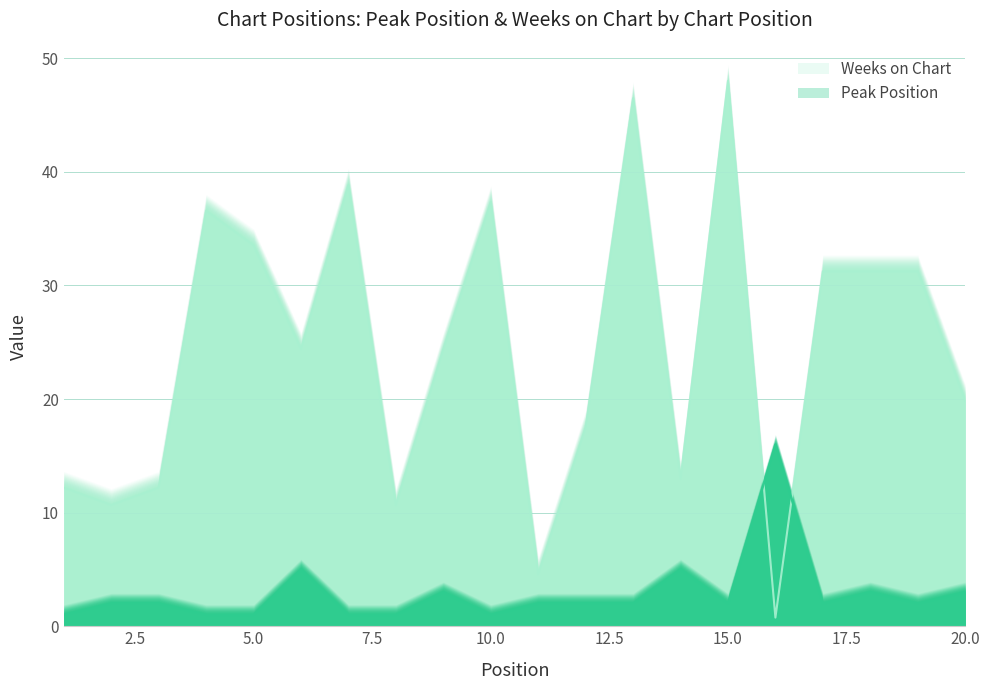

How many intersections are there between Weeks on Chart and Peak Position?

2